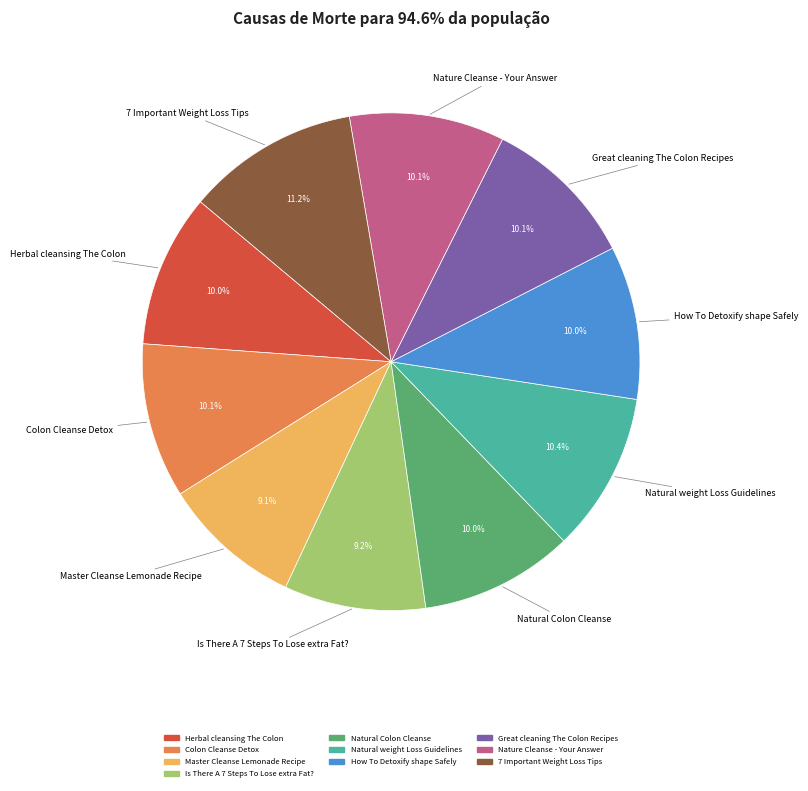

To the nearest percent, what is the difference between the largest and smallest slice percentages?

2%